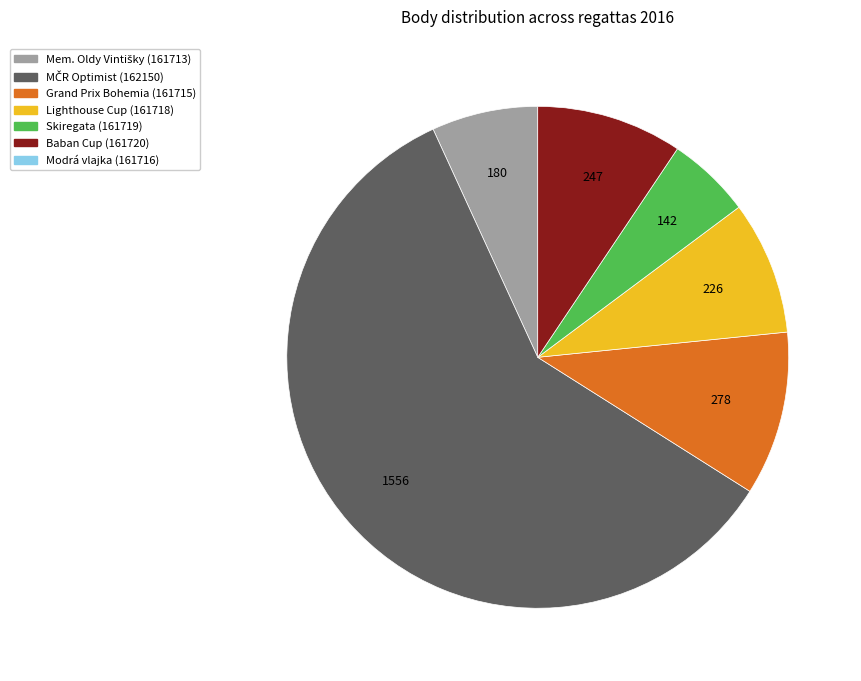

Is there a majority slice in this chart?

Yes